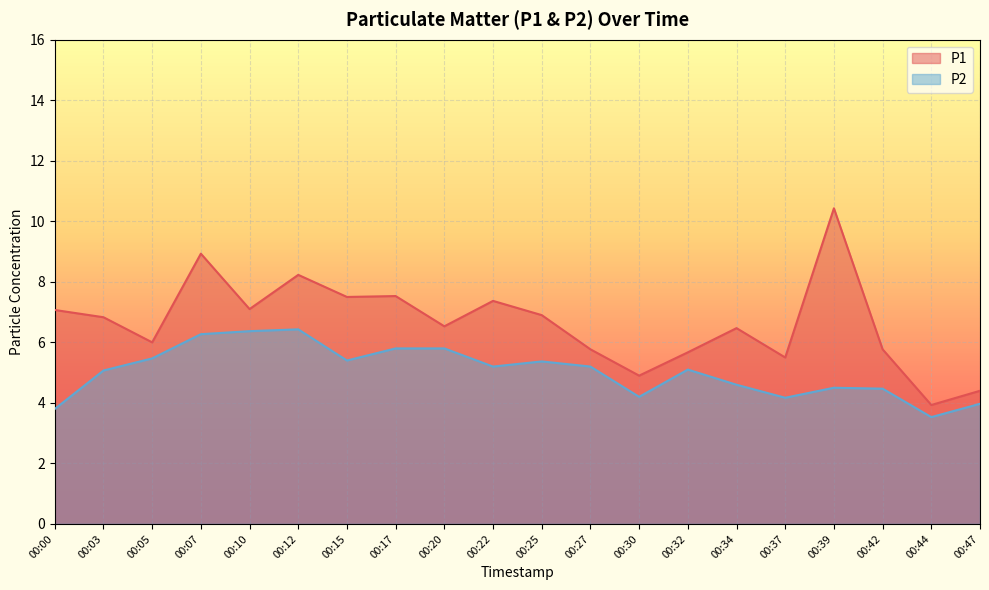

Is the value of P1 at 00:47 greater than the value of P2 at 00:32?

No